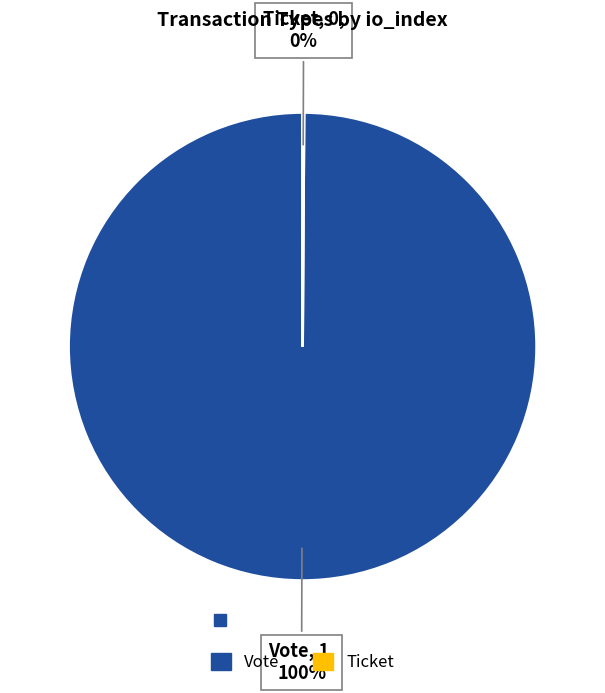

To the nearest percent, what portion does Vote represent?

100%